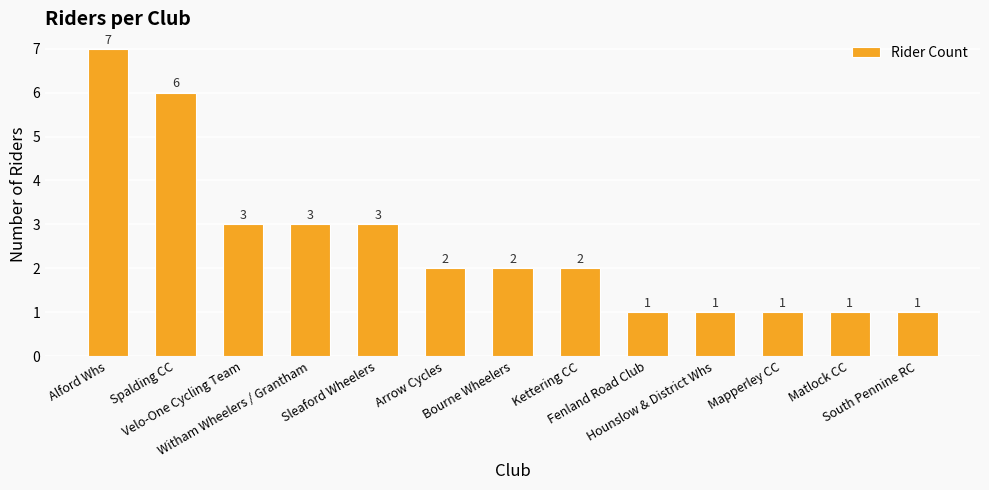

The value at Witham Wheelers / Grantham is 3. True or false?

True